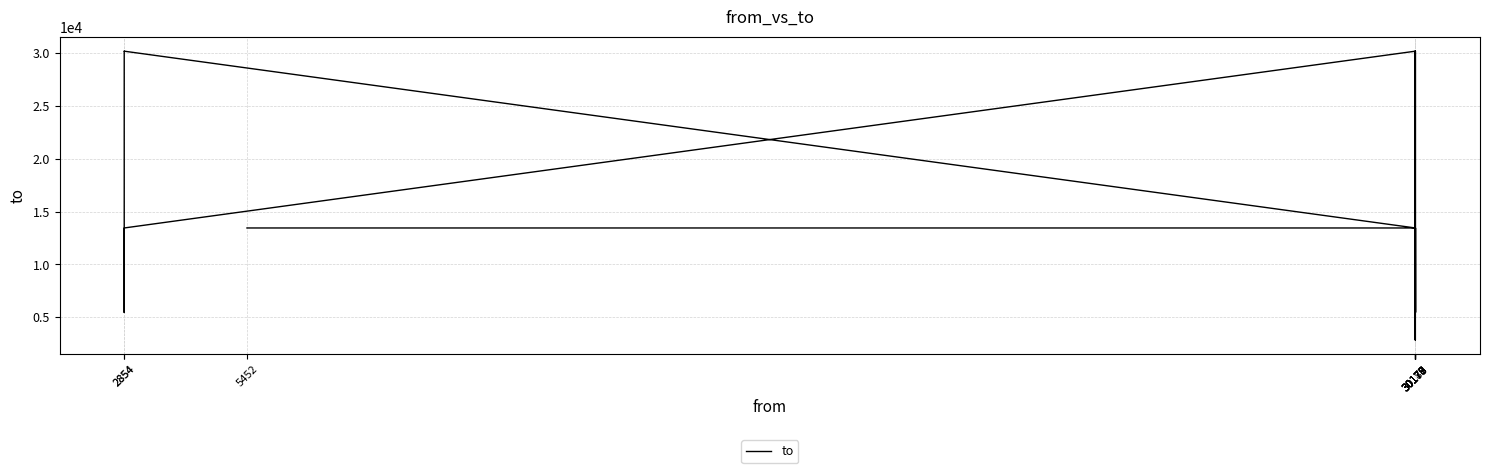

How many categories are shown in the chart?

20